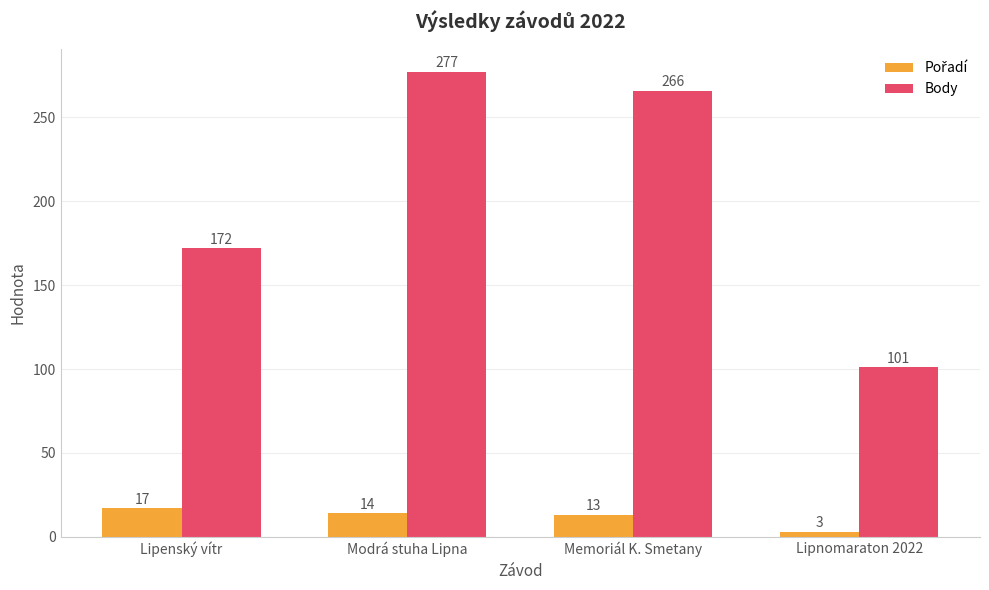

How many bars are there in total?

8